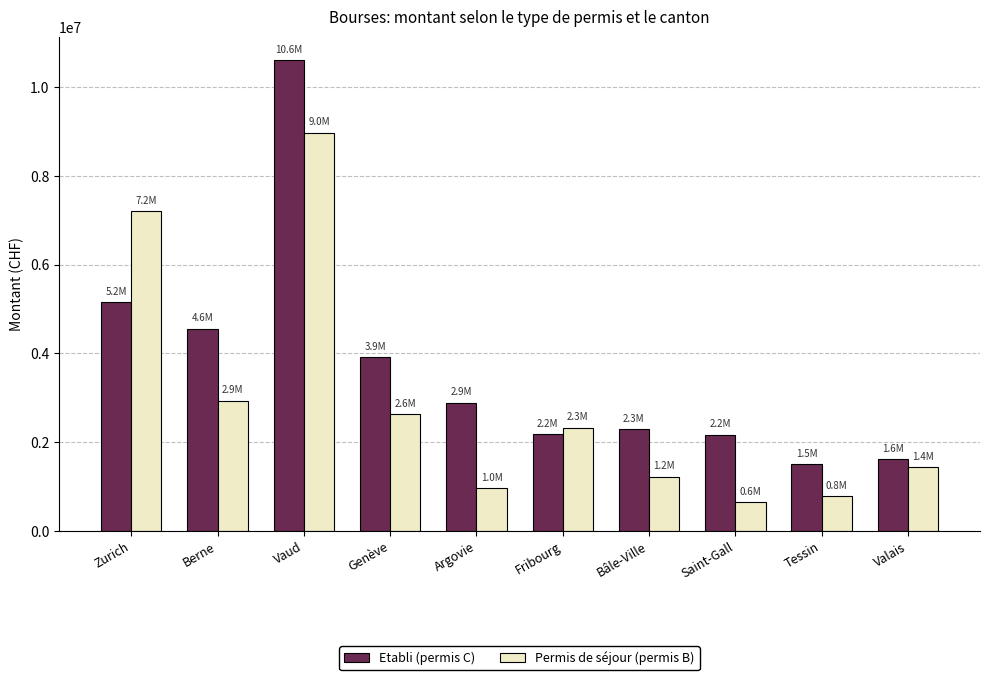

Which series has the largest range (max minus min)?

Etabli (permis C)